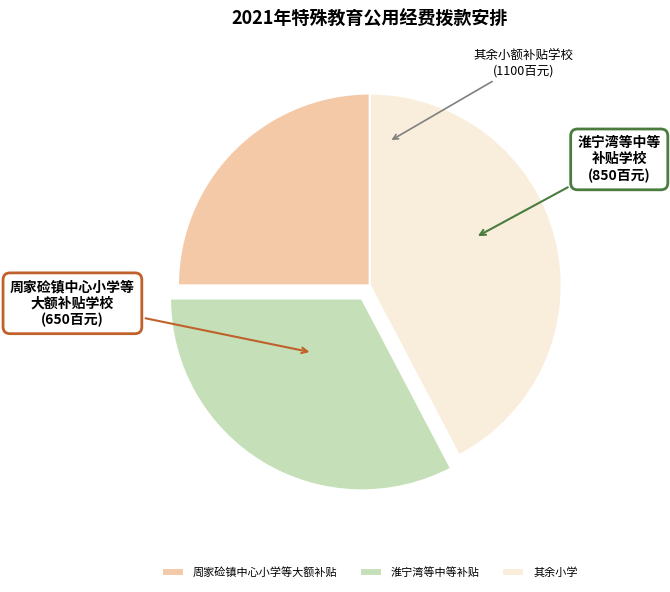

Count the number of slices in the pie.

3